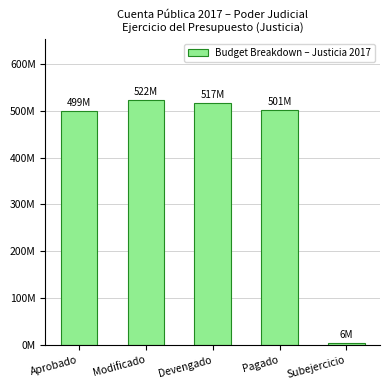

Where does the data first go above 501018652?

Modificado